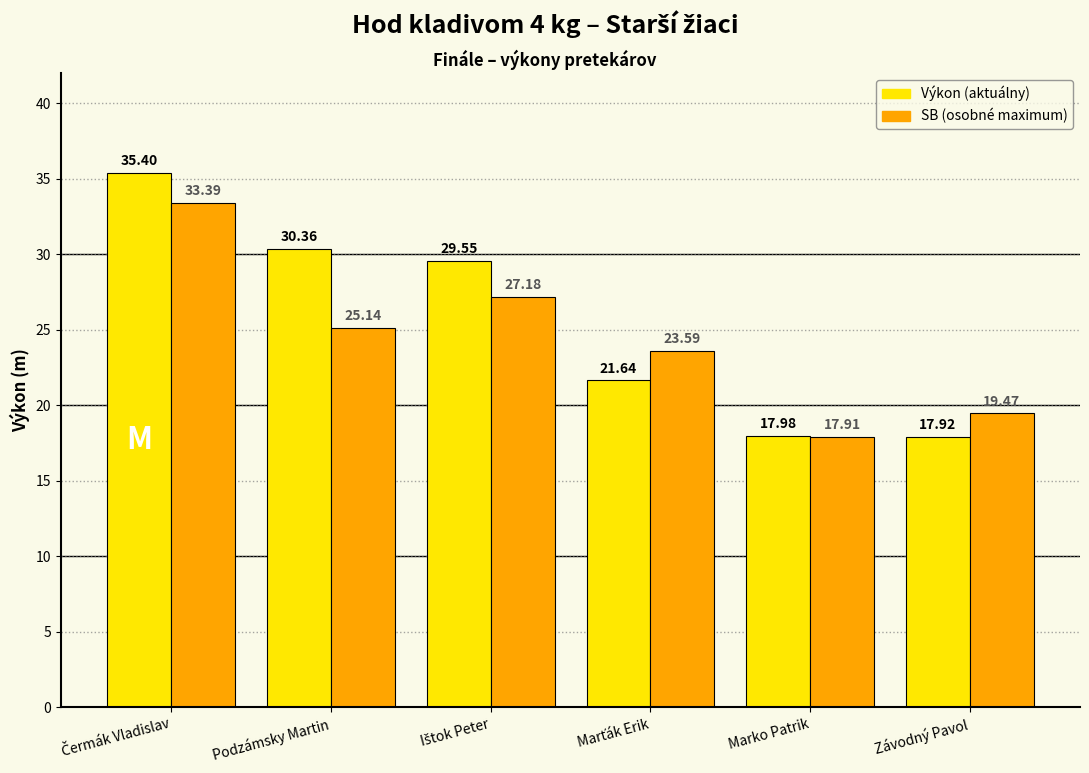

What is the label of the 2nd bar from the right?

Marko Patrik